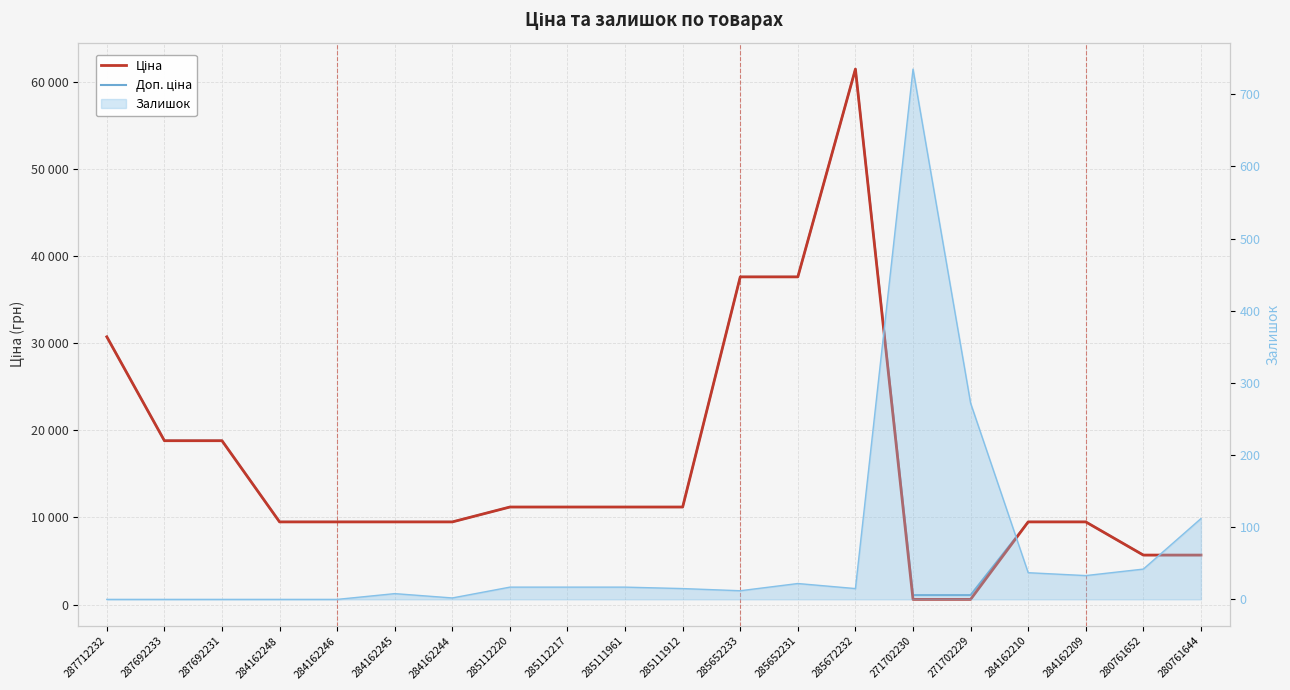

Which series has the widest spread of values?

Ціна